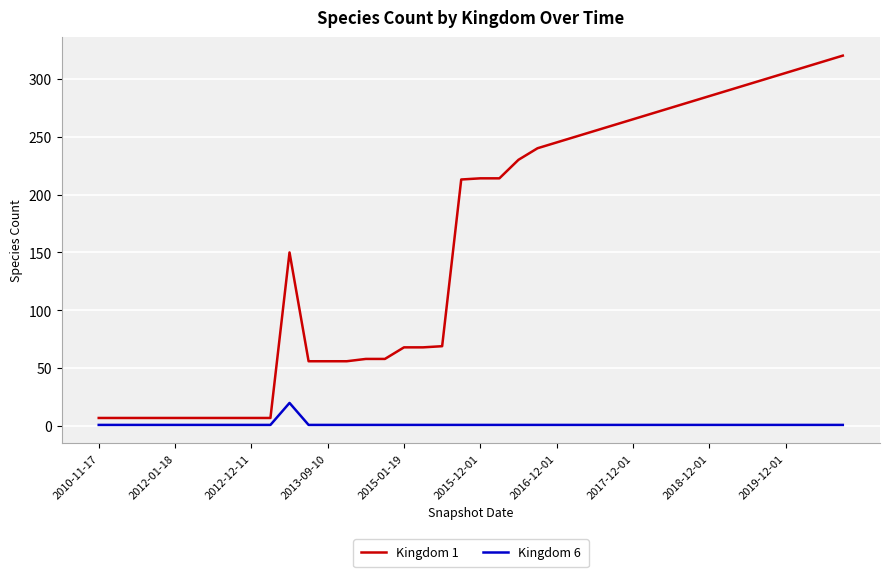

Which series has the largest range (max minus min)?

Kingdom 1